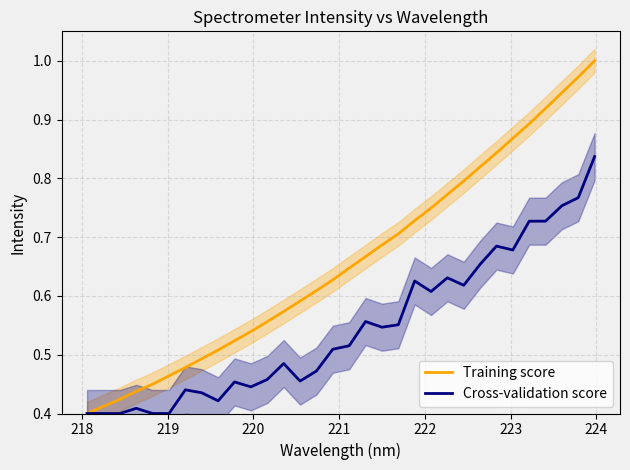

True or false: Cross-validation score has a value of 1.4 at 30.

False